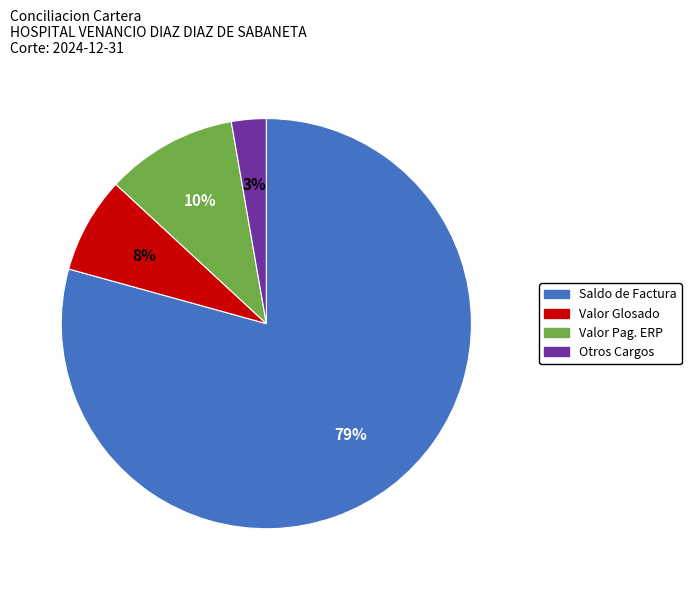

To the nearest percent, what portion does Valor Glosado represent?

8%